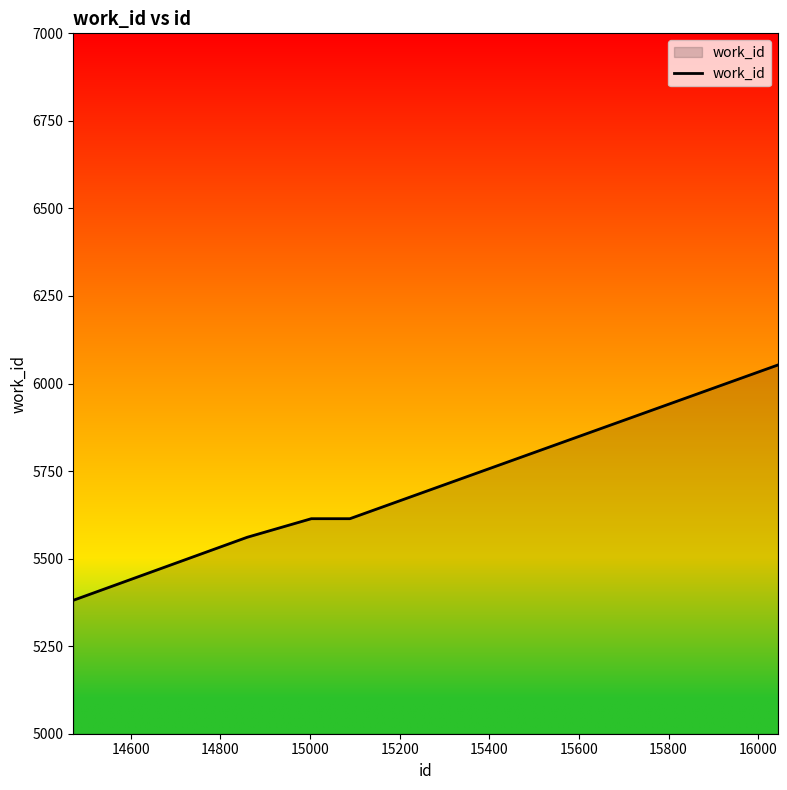

What is the smallest value displayed?

5381